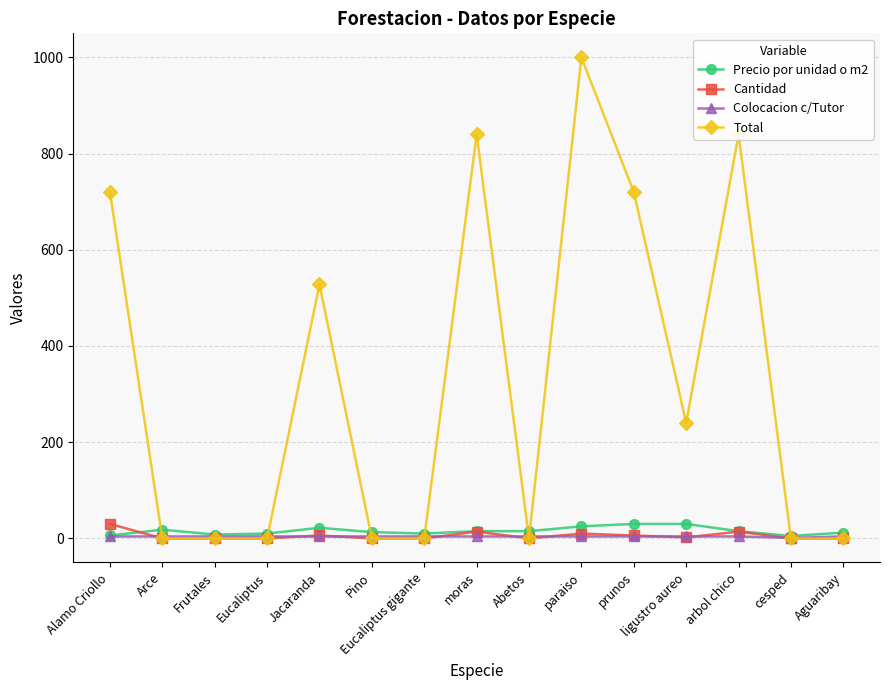

What are all the series names shown in the legend?

Precio por unidad o m2, Cantidad, Colocacion c/Tutor, Total